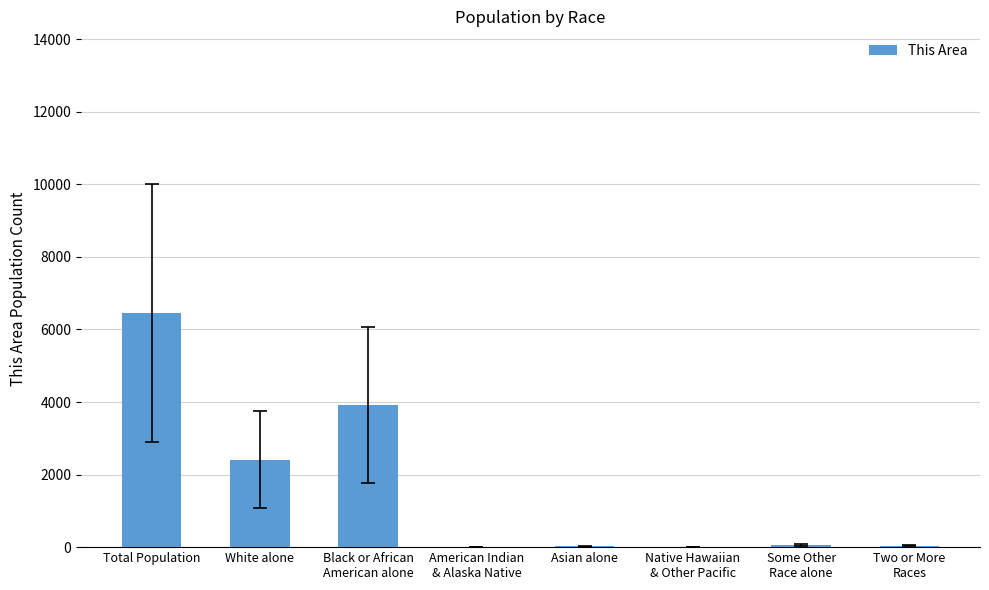

True or false: the data shows 6462 at Total Population.

True